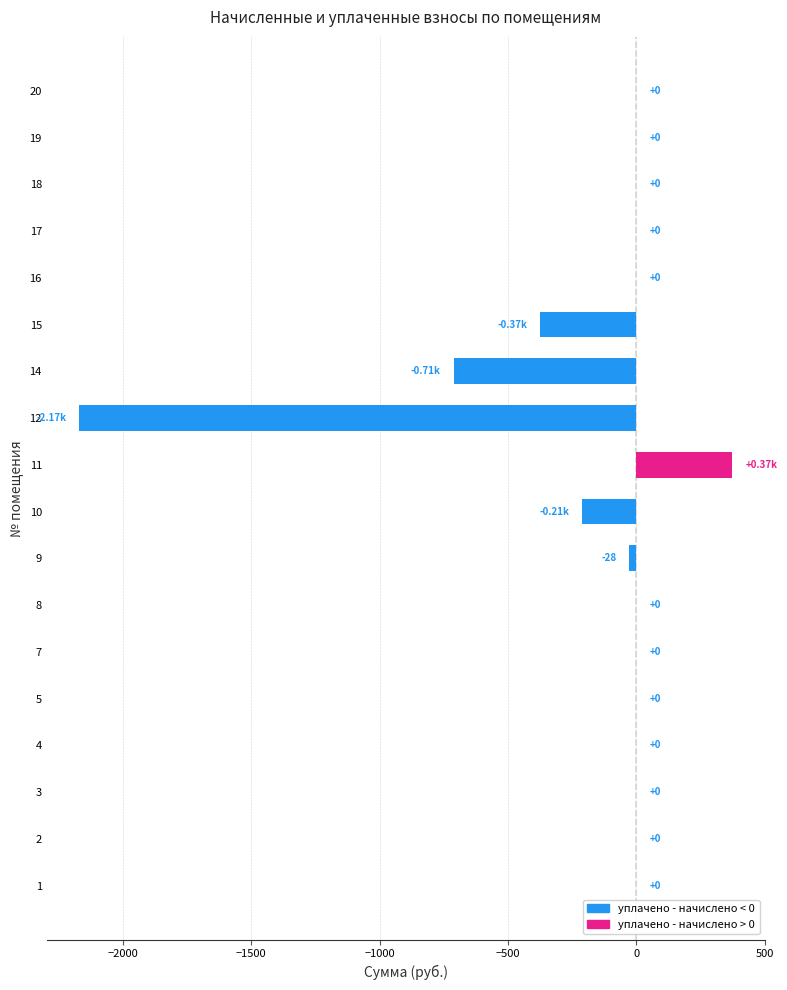

How many series are shown in this chart?

1